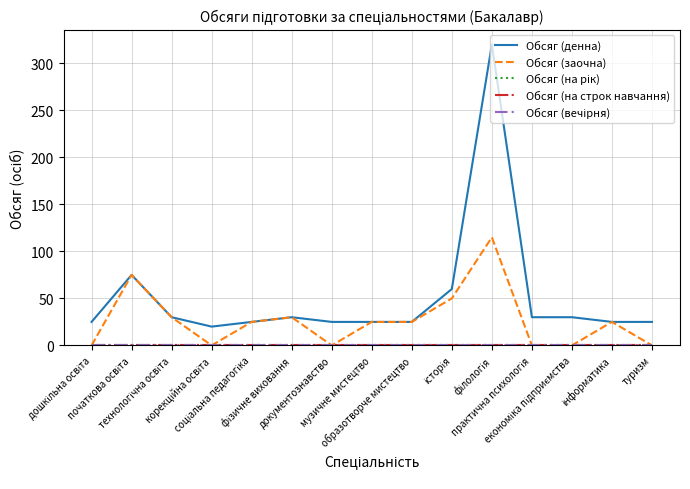

What is the maximum value for Обсяг (заочна)?

115